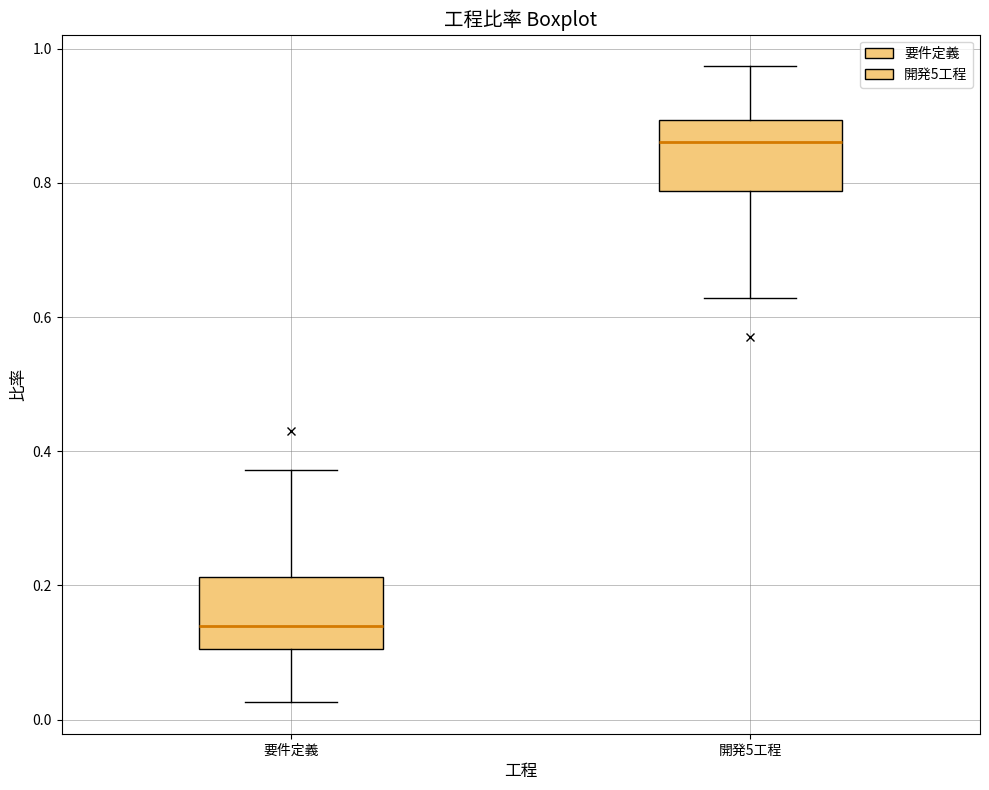

Which box has the lowest median line?

要件定義